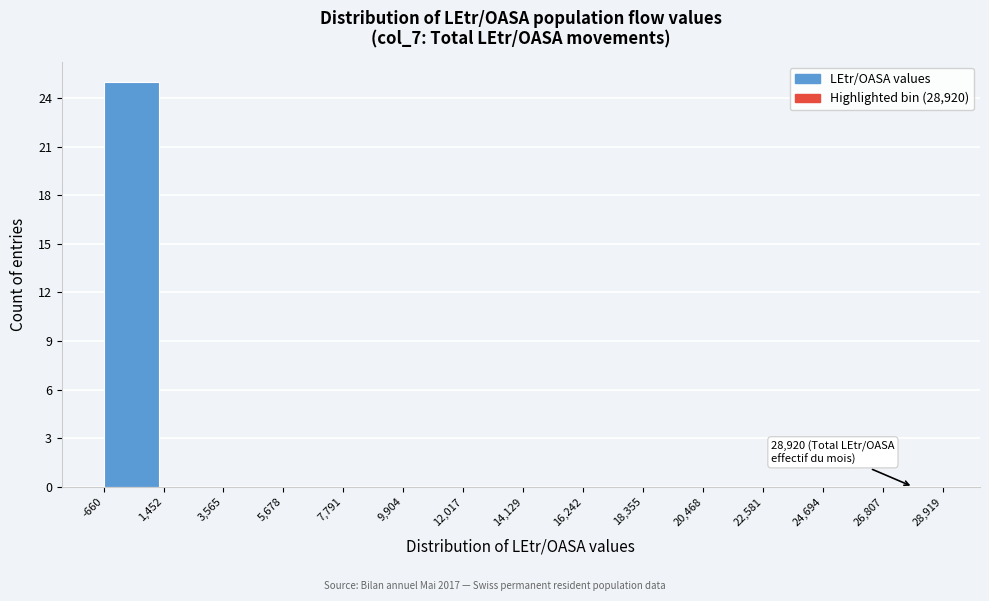

Over which range of the x-axis is the bar tallest?

-660 to 1,452